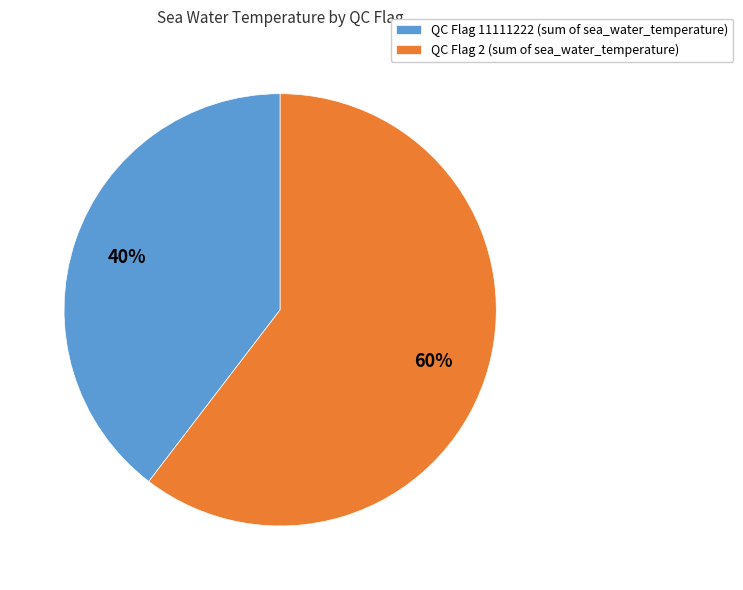

To the nearest percent, what is the average slice percentage?

50%